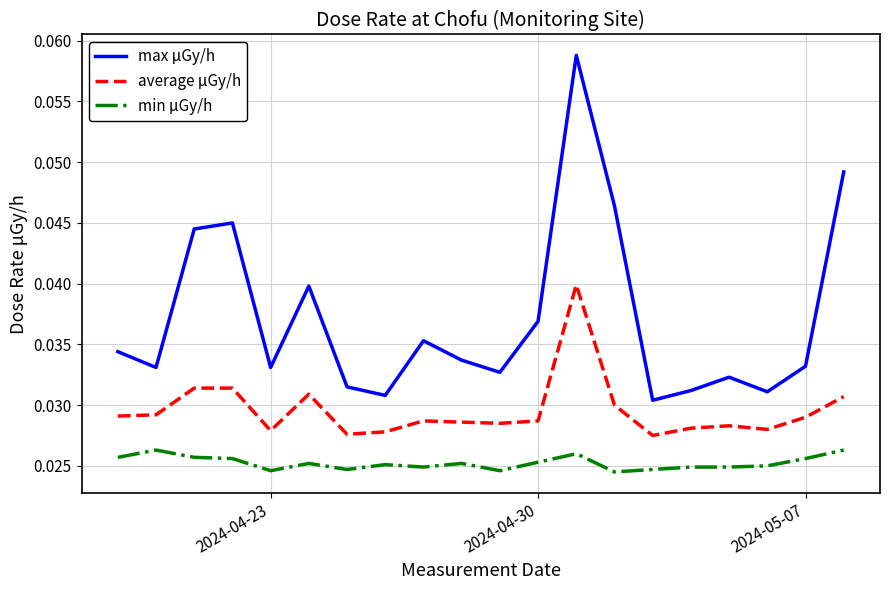

Which series has the largest range (max minus min)?

max μGy/h